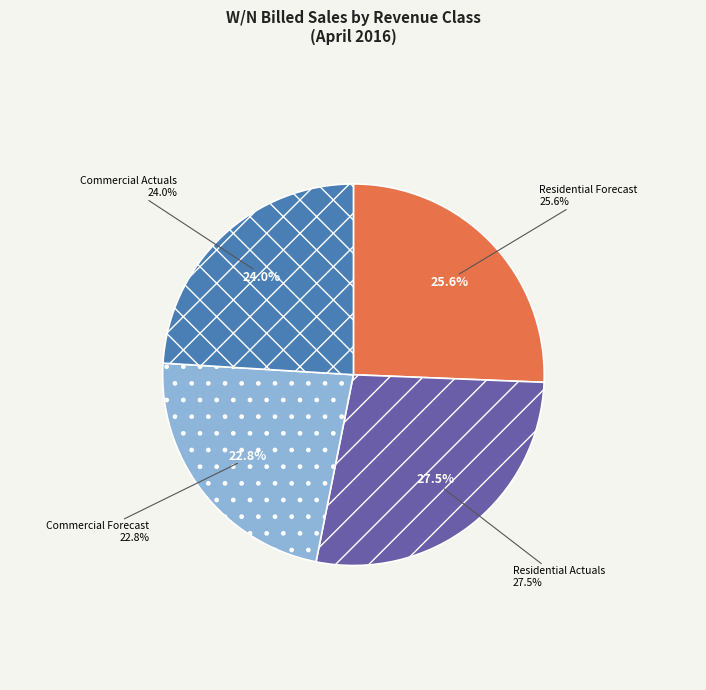

True or false: Commercial Actuals accounts for 34% of the total.

False